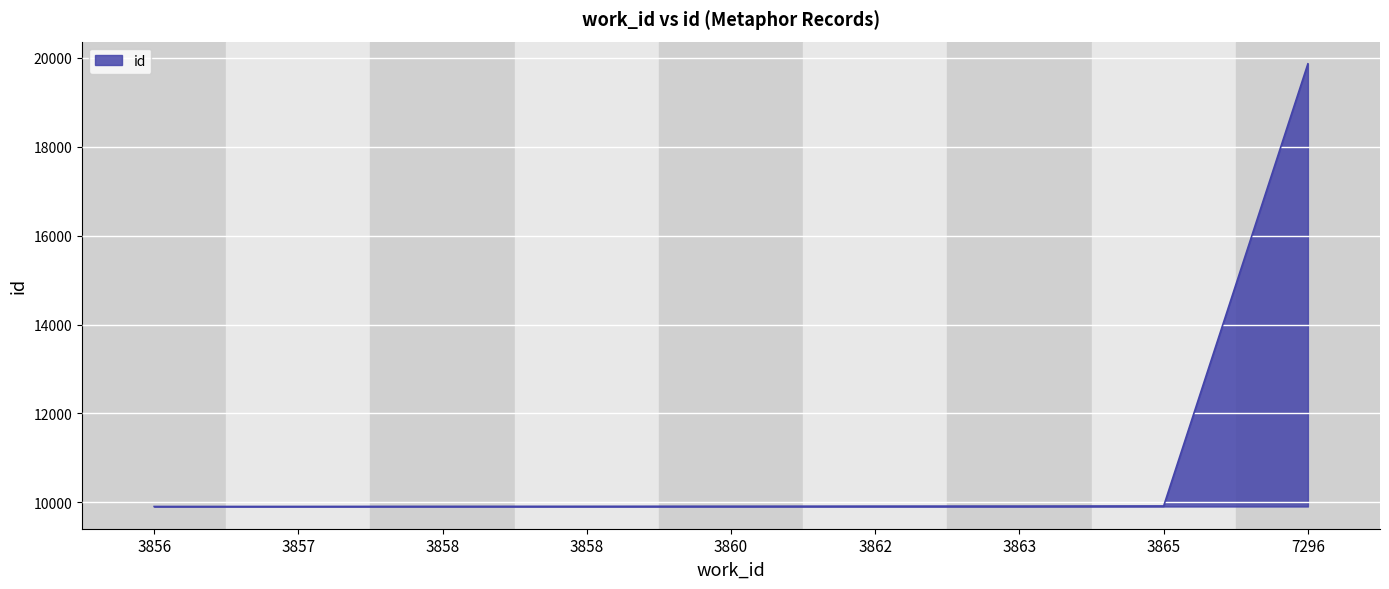

Is this an area chart (filled region under the line)?

Yes